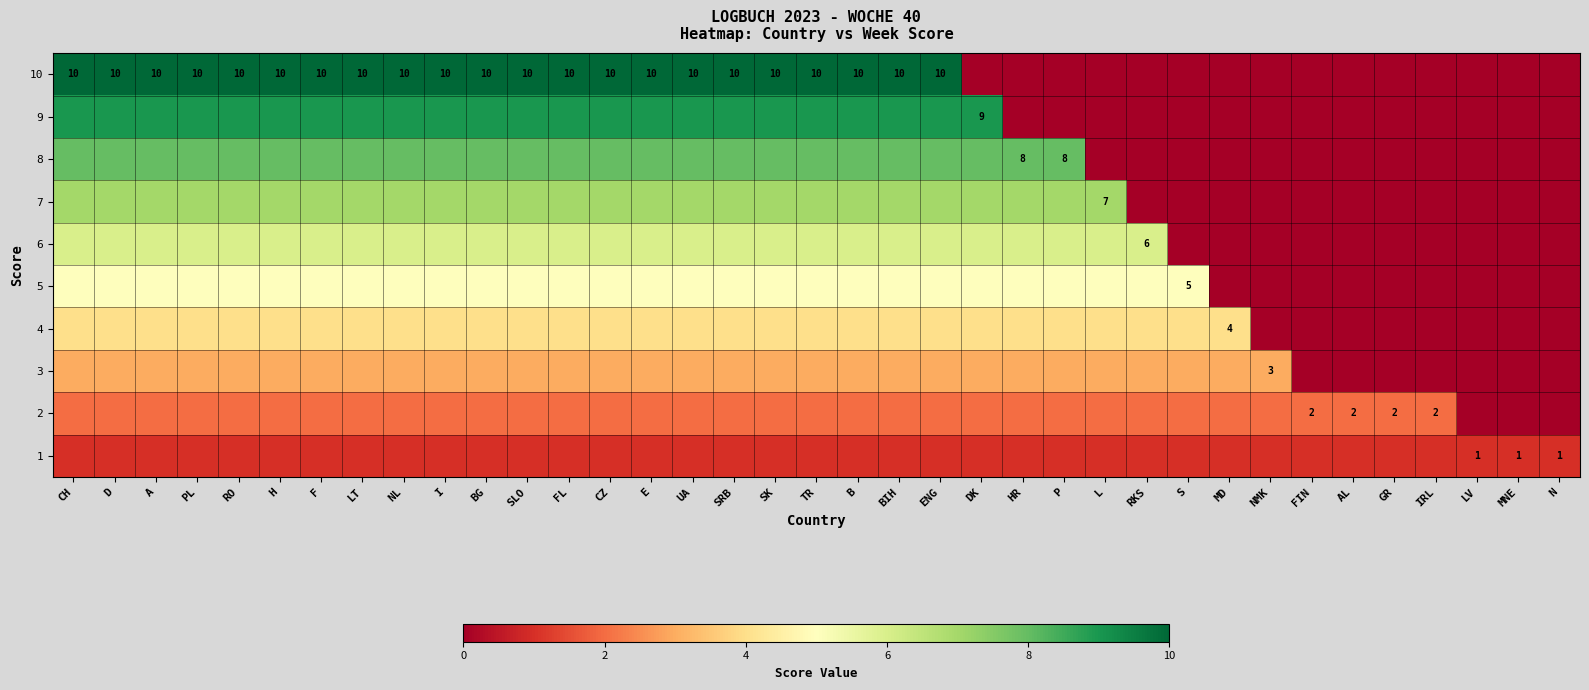

Where is 3 nearest to the value 1?

FIN